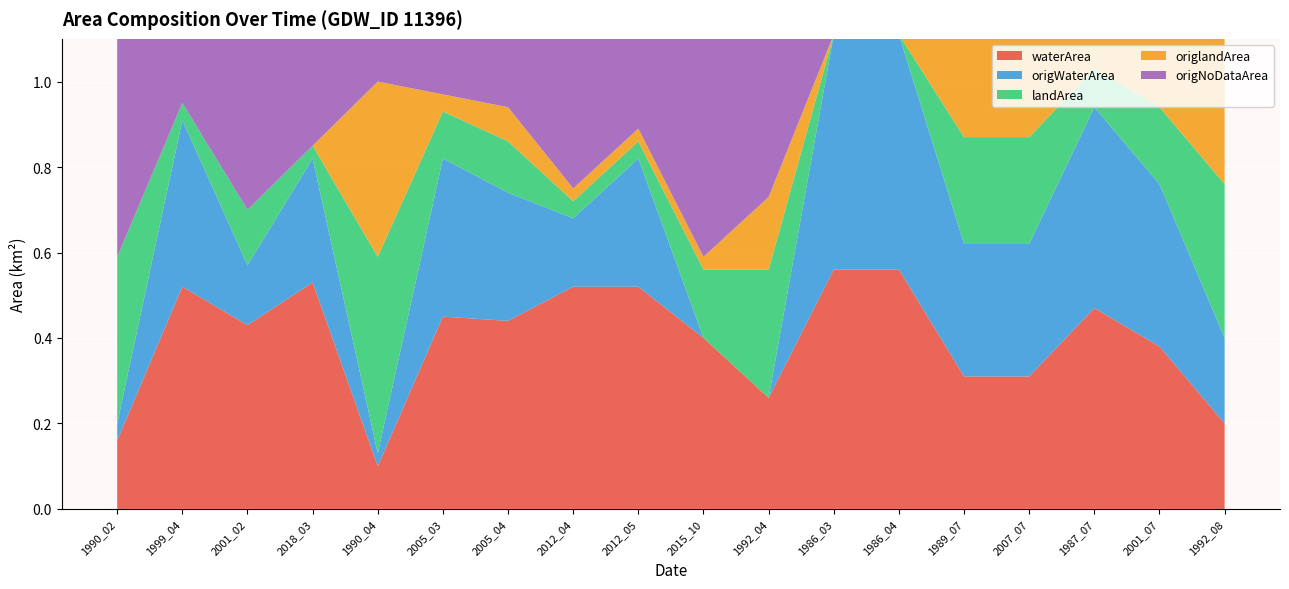

Reading left to right, transcribe all the data shown in this chart.

waterArea: 0.2	0.5	0.4	0.5	0.1	0.5	0.4	0.5	0.5	0.4	0.3	0.6	0.6	0.3	0.3	0.5	0.4	0.2
origWaterArea: 0.0	0.4	0.1	0.3	0.0	0.4	0.3	0.2	0.3	0.0	0.0	0.6	0.6	0.3	0.3	0.5	0.4	0.2
landArea: 0.4	0.0	0.1	0.0	0.5	0.1	0.1	0.0	0.0	0.2	0.3	0.0	0.0	0.2	0.2	0.1	0.2	0.4
origlandArea: 0.0	0.0	0.0	0.0	0.4	0.0	0.1	0.0	0.0	0.0	0.2	0.0	0.0	0.2	0.2	0.1	0.2	0.4
origNoDataArea: 0.5	0.2	0.4	0.3	0.1	0.1	0.2	0.4	0.2	0.5	0.4	0.0	0.0	0.0	0.0	0.0	0.0	0.0